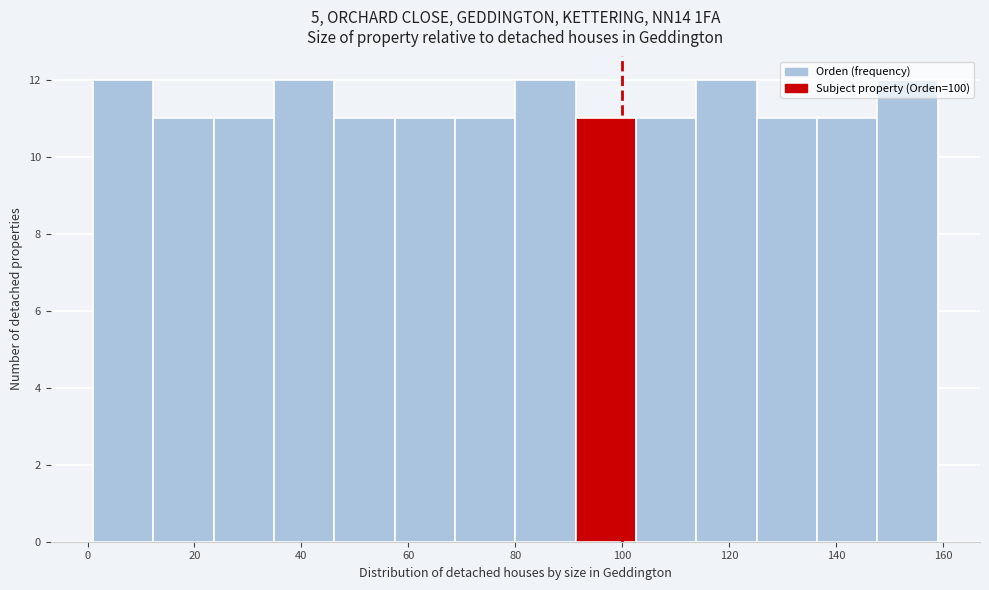

Reading left to right, transcribe this chart: for each bar, give the range it covers on the x-axis and its height. Neither the bar edges nor the heights are printed on the chart, so give them approximately, as read against the axes.

2 to 12: 12
12 to 24: 11
24 to 34: 11
34 to 46: 12
46 to 58: 11
58 to 68: 11
68 to 80: 11
80 to 92: 12
92 to 102: 11
102 to 114: 11
114 to 126: 12
126 to 136: 11
136 to 148: 11
148 to 160: 12